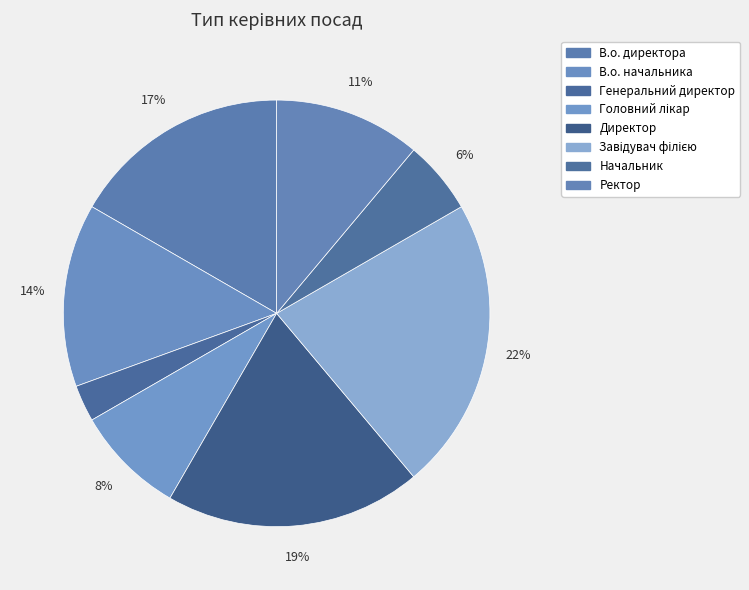

To the nearest percent, what is the combined percentage of Генеральний директор and Начальник?

8%